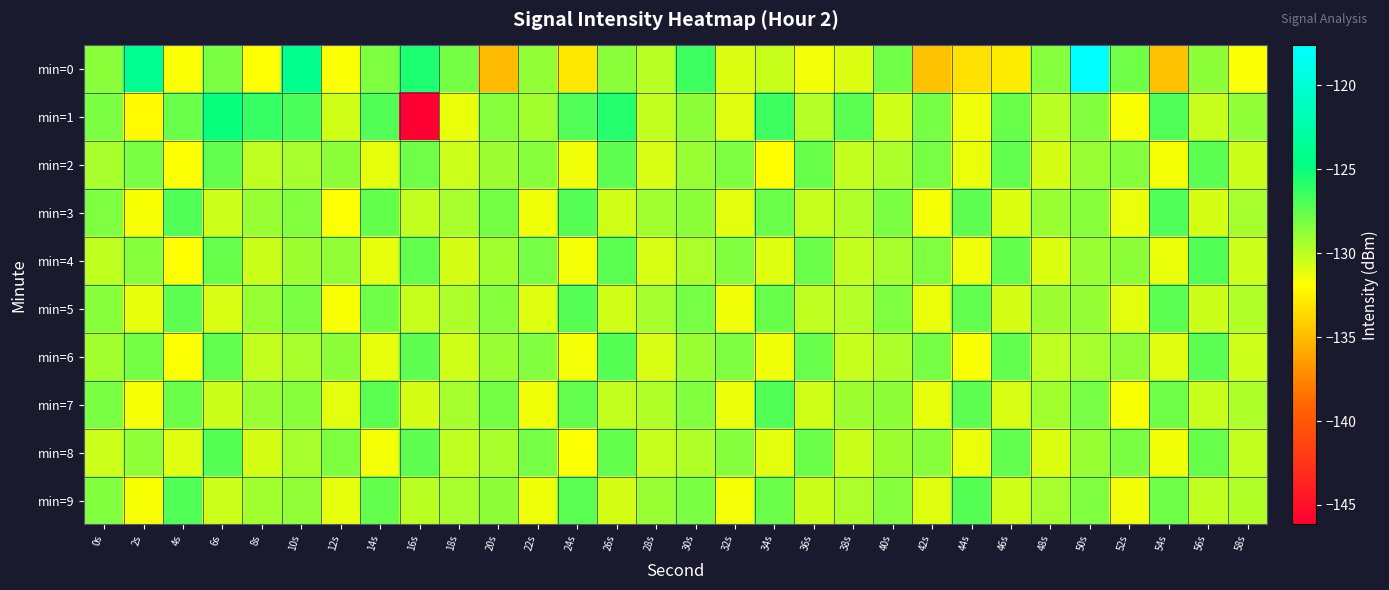

Reading left to right, what are all the values shown in this chart?

min=0: 0s=-128.6	2s=-123.7	4s=-131.8	6s=-128.2	8s=-131.9	10s=-123.9	12s=-131.7	14s=-128.3	16s=-125.6	18s=-128.0	20s=-135.1	22s=-128.8	24s=-132.9	26s=-128.6	28s=-129.9	30s=-126.5	32s=-130.9	34s=-130.4	36s=-131.5	38s=-130.9	40s=-127.9	42s=-134.7	44s=-133.3	46s=-132.7	48s=-128.5	50s=-117.6	52s=-127.9	54s=-134.7	56s=-128.7	58s=-131.7
min=1: 0s=-128.2	2s=-132.1	4s=-127.7	6s=-125.0	8s=-126.3	10s=-126.8	12s=-130.6	14s=-127.1	16s=-146.2	18s=-131.3	20s=-128.5	22s=-129.3	24s=-127.1	26s=-125.8	28s=-130.2	30s=-128.7	32s=-131.0	34s=-126.5	36s=-129.8	38s=-127.3	40s=-130.6	42s=-128.1	44s=-131.4	46s=-127.7	48s=-130.0	50s=-128.4	52s=-131.7	54s=-127.0	56s=-130.3	58s=-128.8
min=2: 0s=-129.5	2s=-128.2	4s=-131.8	6s=-127.6	8s=-130.1	10s=-129.4	12s=-128.7	14s=-131.2	16s=-127.9	18s=-130.5	20s=-129.2	22s=-128.6	24s=-131.5	26s=-127.4	28s=-130.8	30s=-129.0	32s=-128.3	34s=-131.9	36s=-127.7	38s=-130.2	40s=-129.6	42s=-128.1	44s=-131.3	46s=-127.5	48s=-130.7	50s=-129.1	52s=-128.5	54s=-131.6	56s=-127.3	58s=-130.4
min=3: 0s=-128.3	2s=-131.7	4s=-127.1	6s=-130.5	8s=-129.0	10s=-128.4	12s=-131.8	14s=-127.6	16s=-130.2	18s=-129.5	20s=-128.0	22s=-131.4	24s=-127.2	26s=-130.6	28s=-129.3	30s=-128.7	32s=-131.1	34s=-127.8	36s=-130.3	38s=-129.7	40s=-128.2	42s=-131.6	44s=-127.4	46s=-130.9	48s=-129.1	50s=-128.6	52s=-131.3	54s=-127.0	56s=-130.7	58s=-129.4
min=4: 0s=-130.1	2s=-128.5	4s=-131.9	6s=-127.7	8s=-130.4	10s=-129.2	12s=-128.8	14s=-131.2	16s=-127.5	18s=-130.7	20s=-129.3	22s=-128.1	24s=-131.6	26s=-127.3	28s=-130.8	30s=-129.6	32s=-128.4	34s=-131.0	36s=-127.8	38s=-130.2	40s=-129.5	42s=-128.3	44s=-131.4	46s=-127.6	48s=-130.9	50s=-129.1	52s=-128.7	54s=-131.3	56s=-127.1	58s=-130.5
min=5: 0s=-128.6	2s=-131.2	4s=-127.4	6s=-130.8	8s=-129.0	10s=-128.2	12s=-131.7	14s=-127.9	16s=-130.3	18s=-129.6	20s=-128.5	22s=-131.0	24s=-127.2	26s=-130.6	28s=-129.4	30s=-128.1	32s=-131.5	34s=-127.7	36s=-130.1	38s=-129.8	40s=-128.3	42s=-131.3	44s=-127.5	46s=-130.7	48s=-129.2	50s=-128.9	52s=-131.1	54s=-127.3	56s=-130.4	58s=-129.7
min=6: 0s=-129.3	2s=-128.0	4s=-131.8	6s=-127.6	8s=-130.2	10s=-129.5	12s=-128.7	14s=-131.2	16s=-127.4	18s=-130.6	20s=-129.1	22s=-128.4	24s=-131.6	26s=-127.2	28s=-130.8	30s=-129.0	32s=-128.3	34s=-131.4	36s=-127.7	38s=-130.3	40s=-129.6	42s=-128.1	44s=-131.7	46s=-127.5	48s=-130.1	50s=-129.4	52s=-128.8	54s=-131.0	56s=-127.3	58s=-130.5
min=7: 0s=-128.2	2s=-131.6	4s=-127.8	6s=-130.4	8s=-129.1	10s=-128.6	12s=-131.1	14s=-127.3	16s=-130.7	18s=-129.4	20s=-128.0	22s=-131.5	24s=-127.6	26s=-130.2	28s=-129.7	30s=-128.4	32s=-131.3	34s=-127.1	36s=-130.6	38s=-129.2	40s=-128.7	42s=-131.2	44s=-127.4	46s=-130.8	48s=-129.3	50s=-128.1	52s=-131.7	54s=-127.9	56s=-130.3	58s=-129.6
min=8: 0s=-130.5	2s=-128.8	4s=-131.0	6s=-127.2	8s=-130.7	10s=-129.4	12s=-128.3	14s=-131.6	16s=-127.4	18s=-130.1	20s=-129.5	22s=-128.1	24s=-131.8	26s=-127.6	28s=-130.3	30s=-129.7	32s=-128.5	34s=-131.1	36s=-127.8	38s=-130.4	40s=-129.2	42s=-128.6	44s=-131.3	46s=-127.5	48s=-130.9	50s=-129.0	52s=-128.2	54s=-131.5	56s=-127.7	58s=-130.2
min=9: 0s=-128.4	2s=-131.7	4s=-127.1	6s=-130.5	8s=-129.3	10s=-128.8	12s=-131.2	14s=-127.6	16s=-130.0	18s=-129.5	20s=-128.7	22s=-131.4	24s=-127.3	26s=-130.7	28s=-129.1	30s=-128.2	32s=-131.6	34s=-127.8	36s=-130.4	38s=-129.6	40s=-128.5	42s=-131.0	44s=-127.2	46s=-130.6	48s=-129.4	50s=-128.3	52s=-131.5	54s=-127.9	56s=-130.1	58s=-129.7